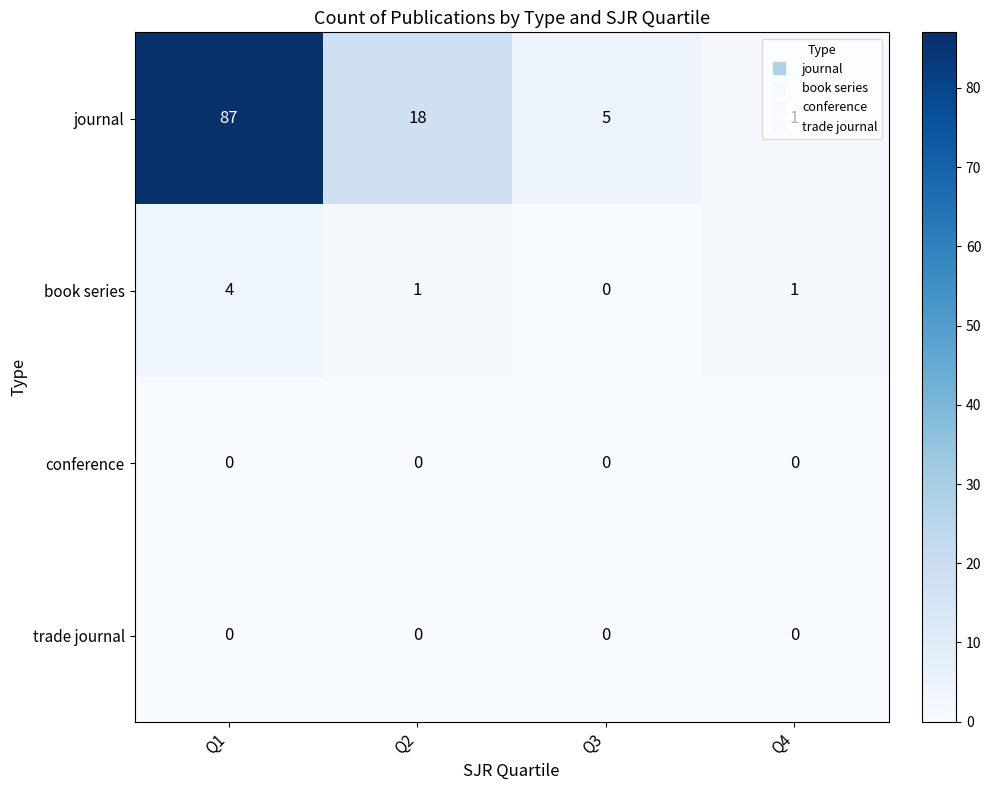

Count the number of categories in the chart.

4